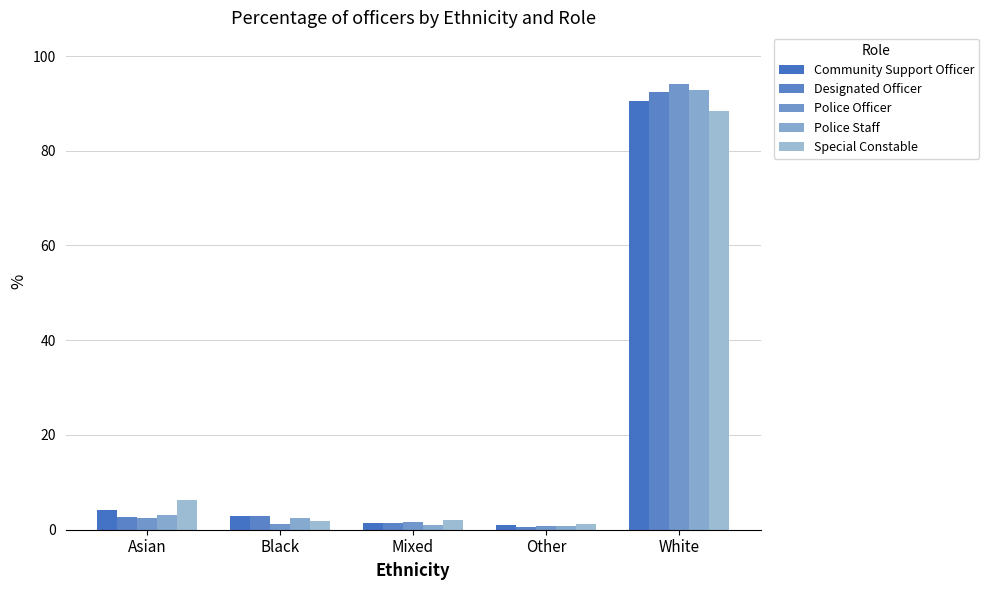

What is the difference between the highest and lowest values at Black?

1.7